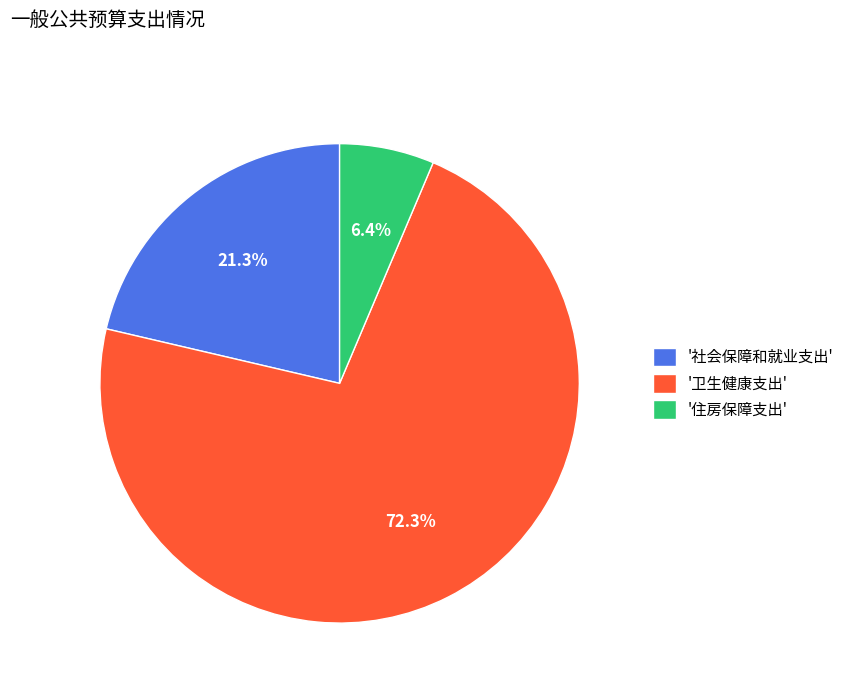

What is the largest slice in the pie chart?

'卫生健康支出'